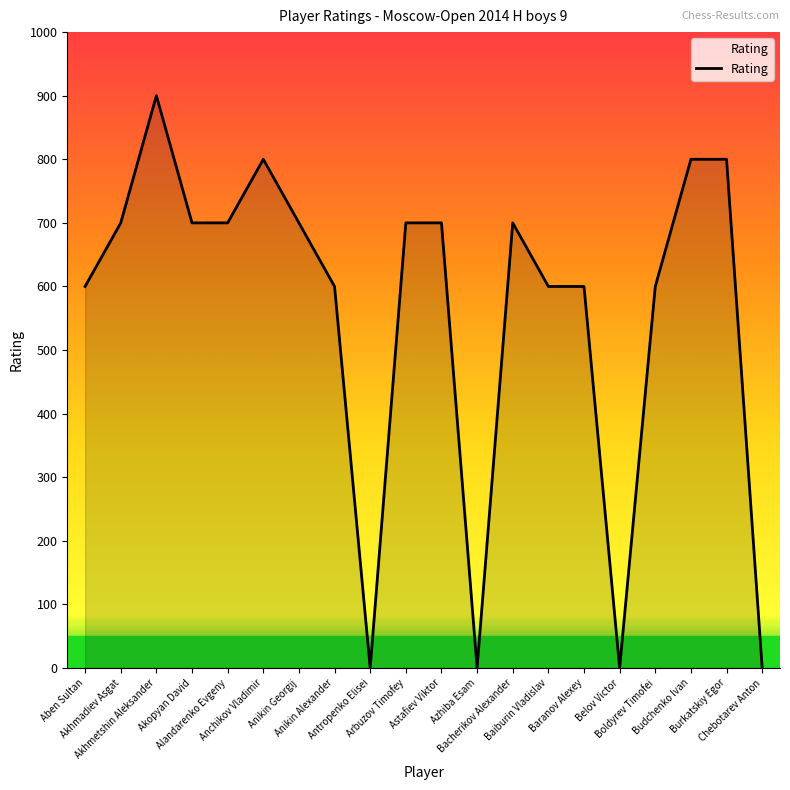

What is the difference between the maximum and minimum values?

900